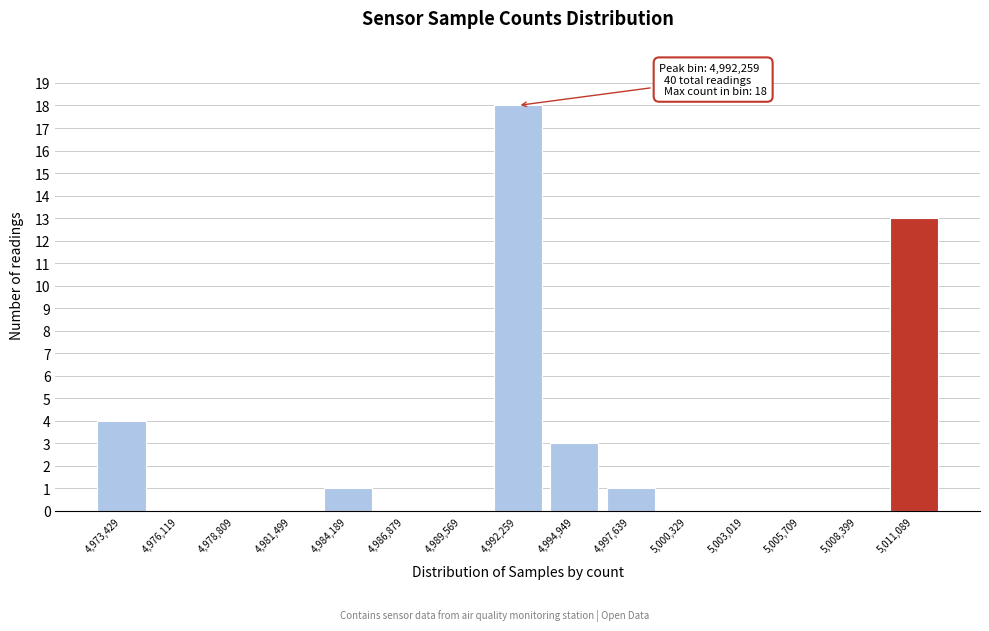

Which range on the x-axis has the tallest bar?

4991000 to 4993500